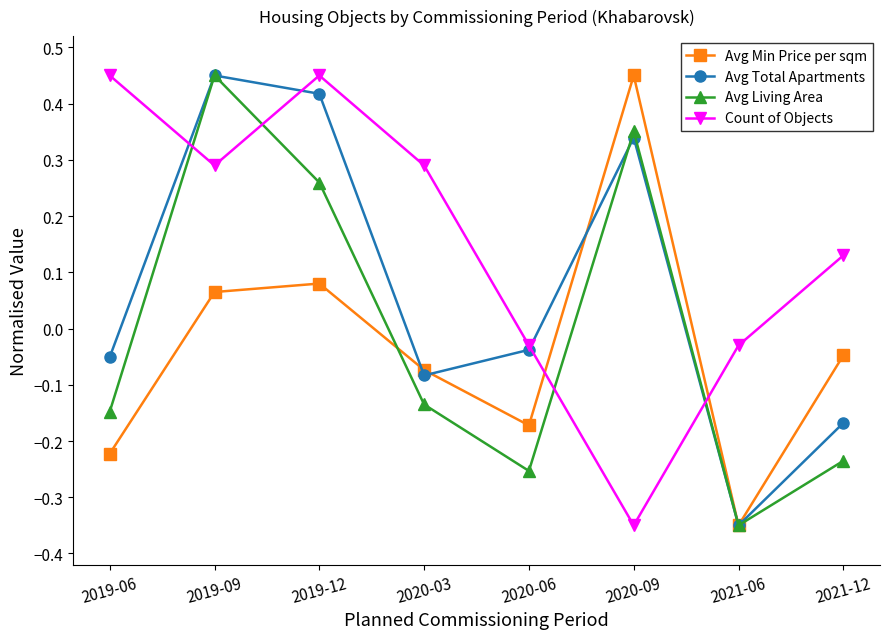

The Avg Total Apartments series shows -0.1 at 2020-06. True or false?

False